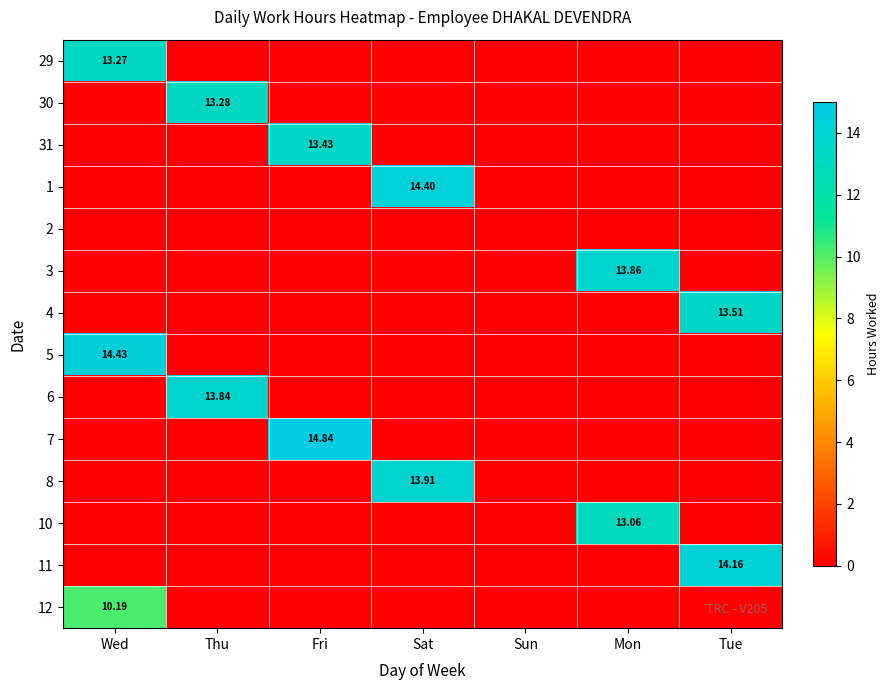

Rank the categories by 1 value from highest to lowest.

Sat, Wed, Thu, Fri, Sun, Mon, Tue